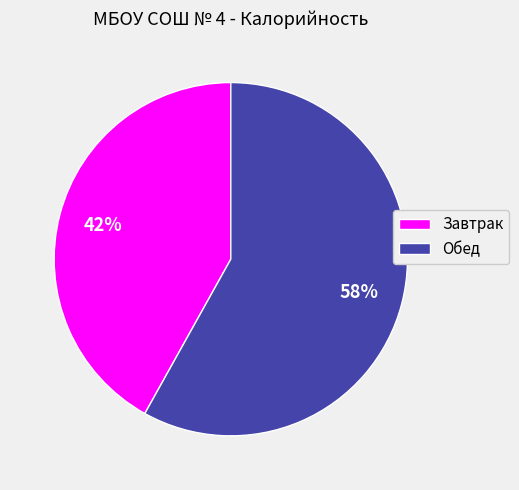

Count the number of slices in the pie.

2